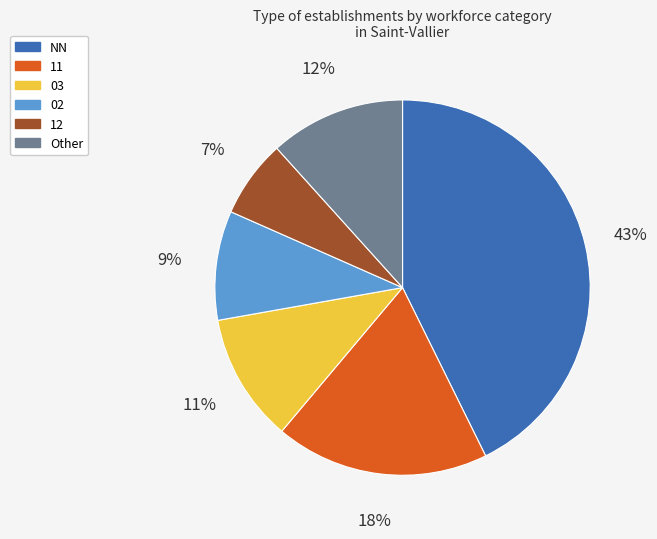

Count the number of slices in the pie.

6